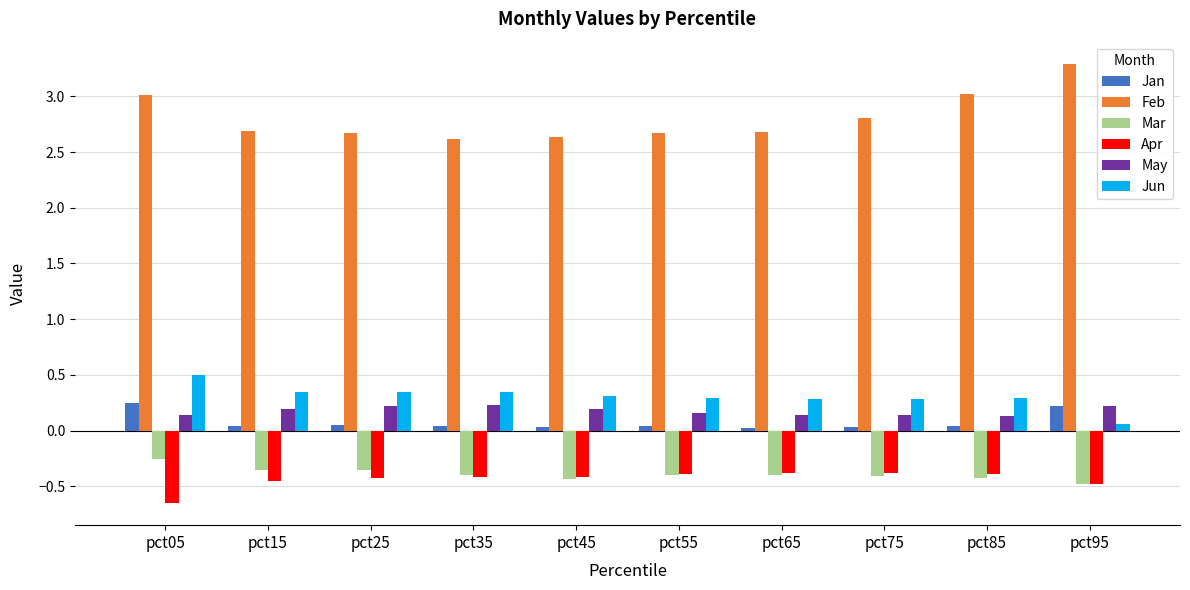

Which category has the lowest value in the Apr series?

pct05